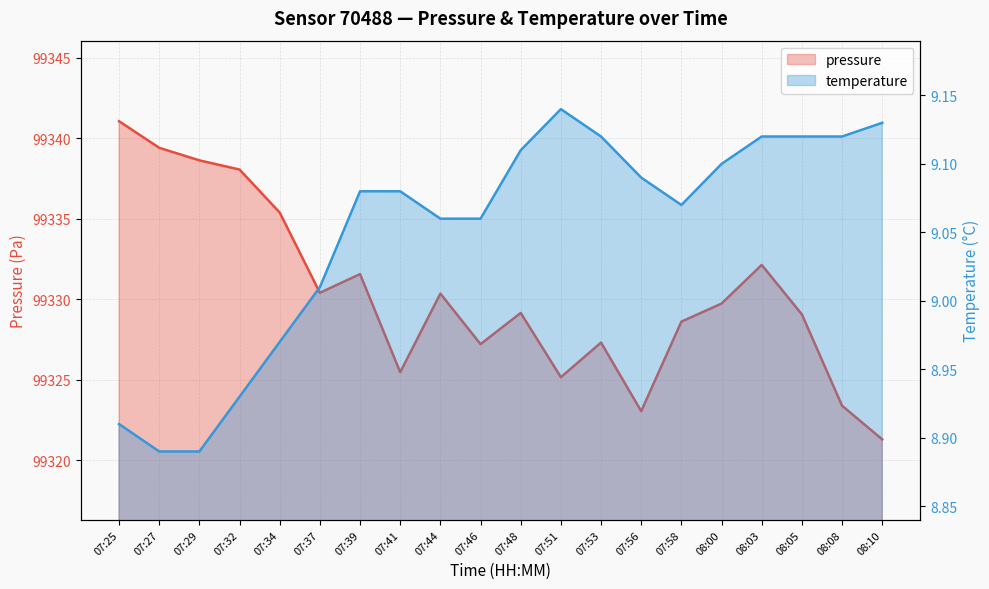

Where does the pressure series first go above 99329?

07:25